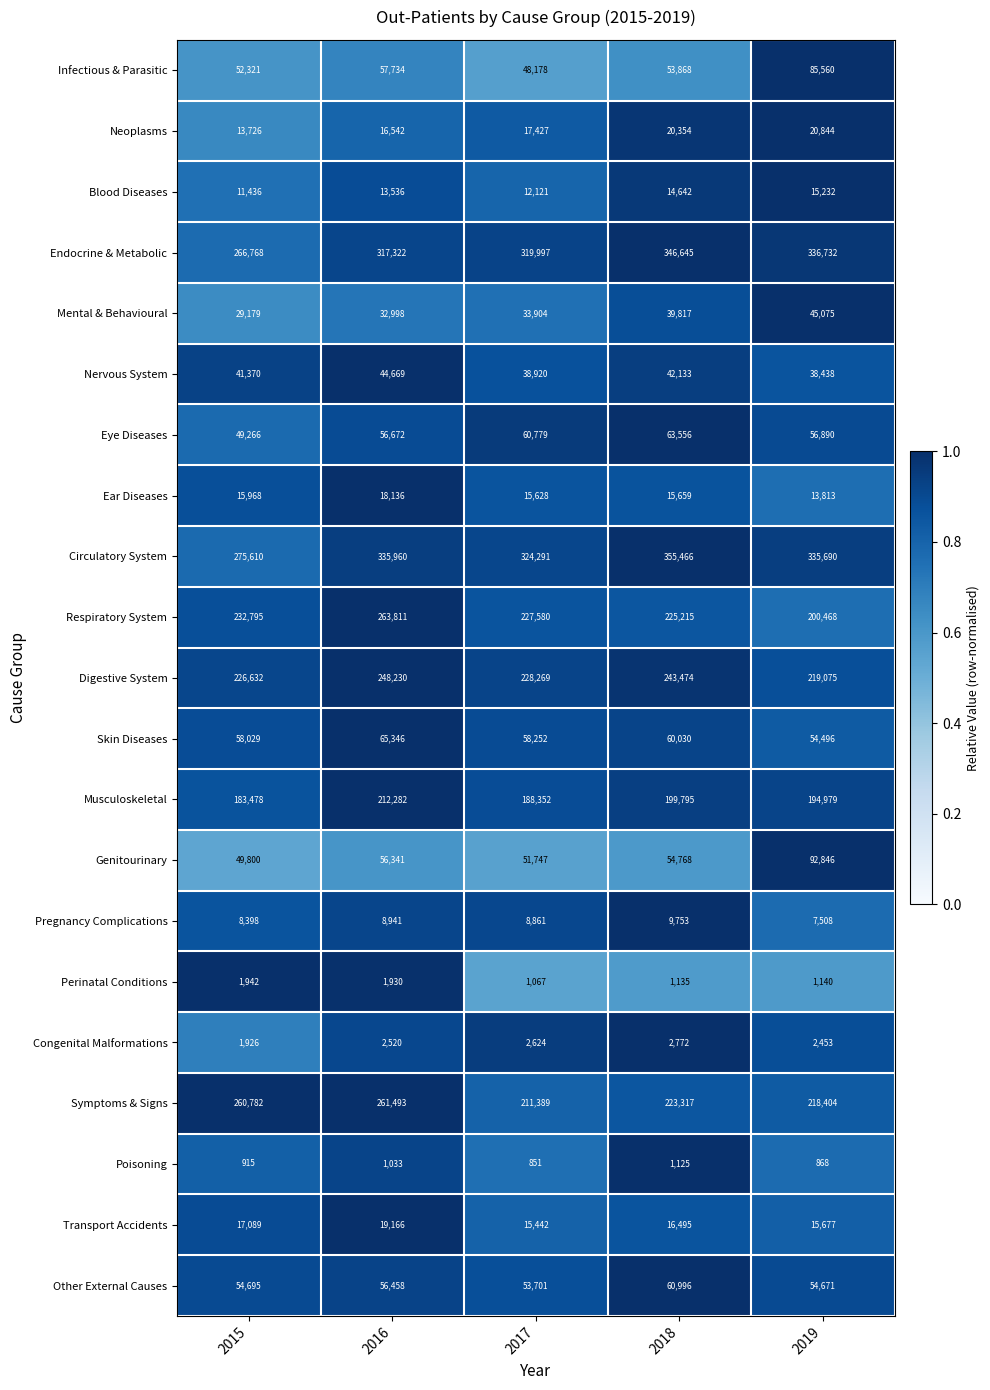

What is the spread (max minus min) of values at 2015?

274695